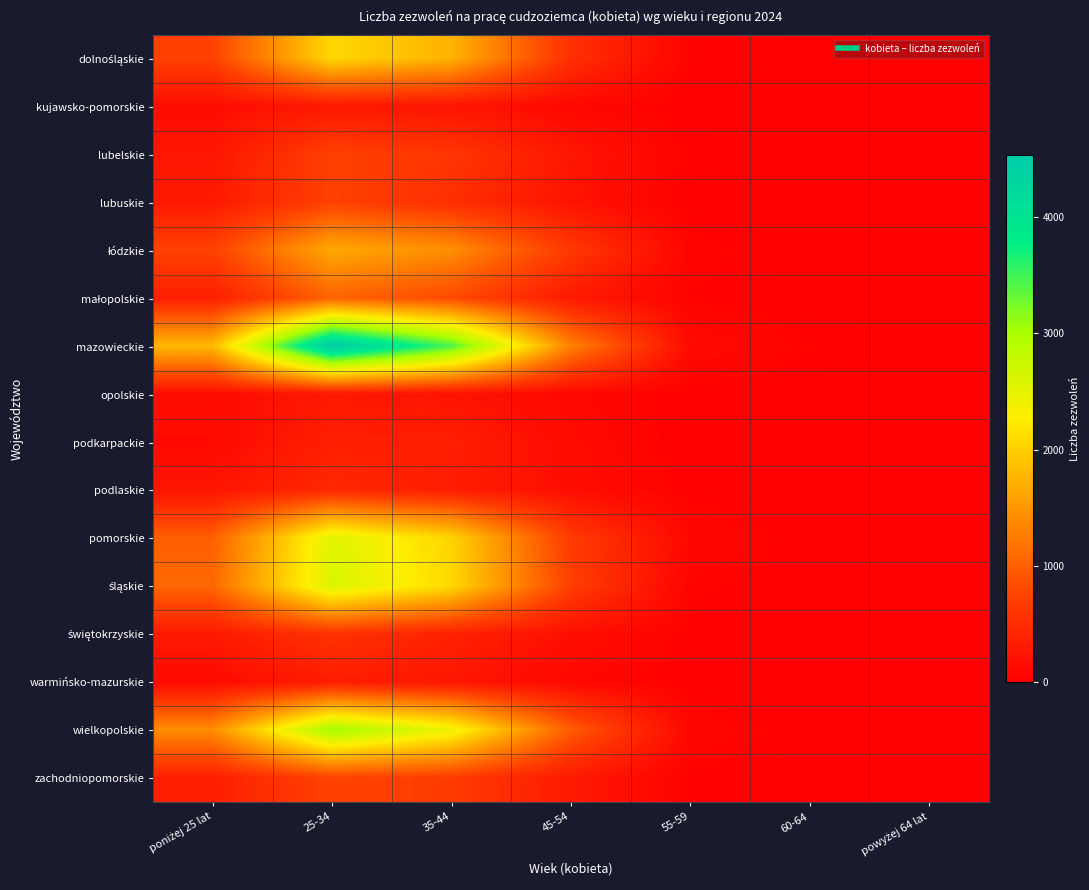

Between poniżej 25 lat and 25-34, which series saw the biggest shift?

mazowieckie